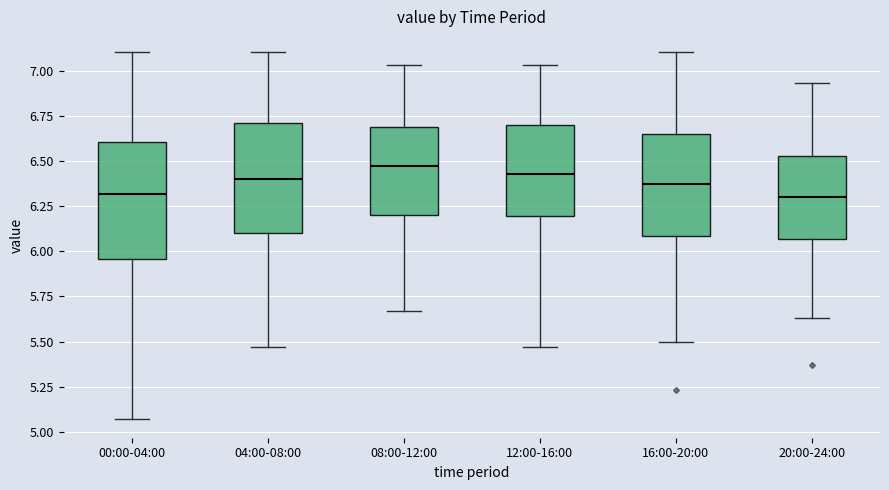

Where is the upper edge of the box for 00:00-04:00 on the y-axis? The values are not printed on the chart, so give them approximately, as read against the axis.

6.60